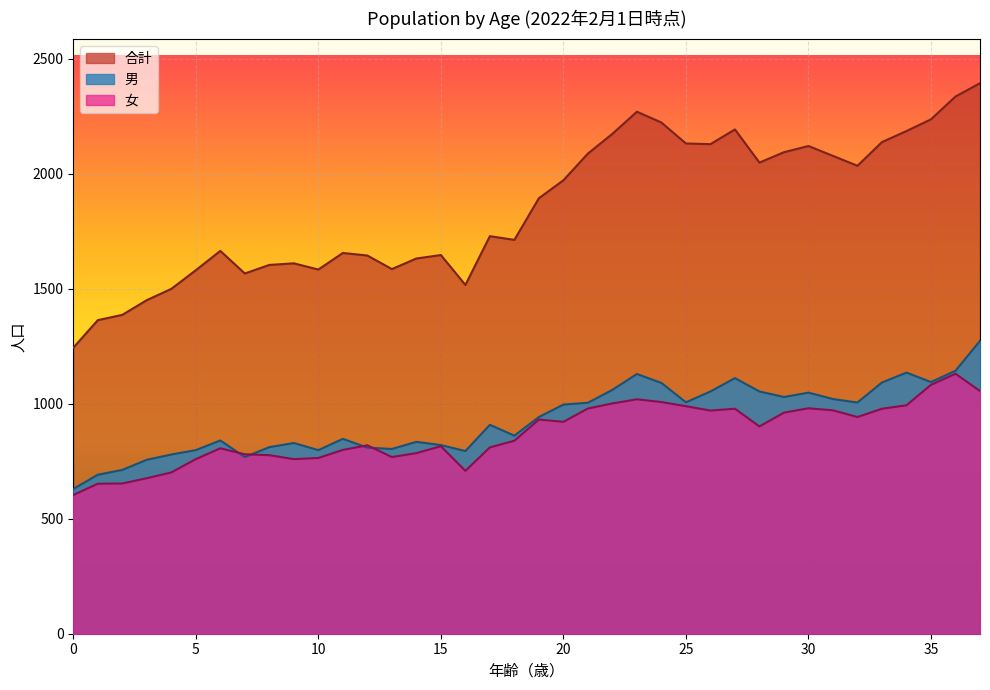

What is the difference between the highest and lowest values at 19?

962